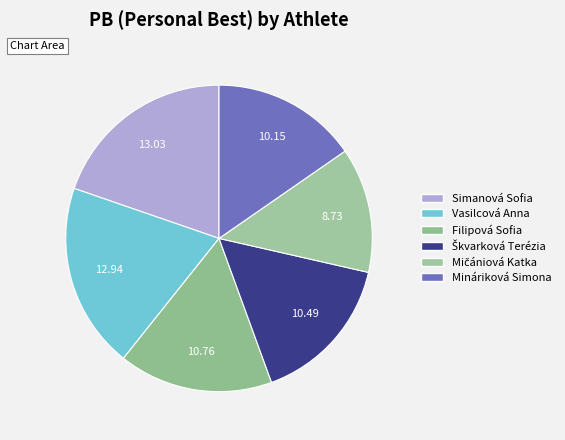

What is the change in value from Simanová Sofia to Škvarková Terézia?

-2.5